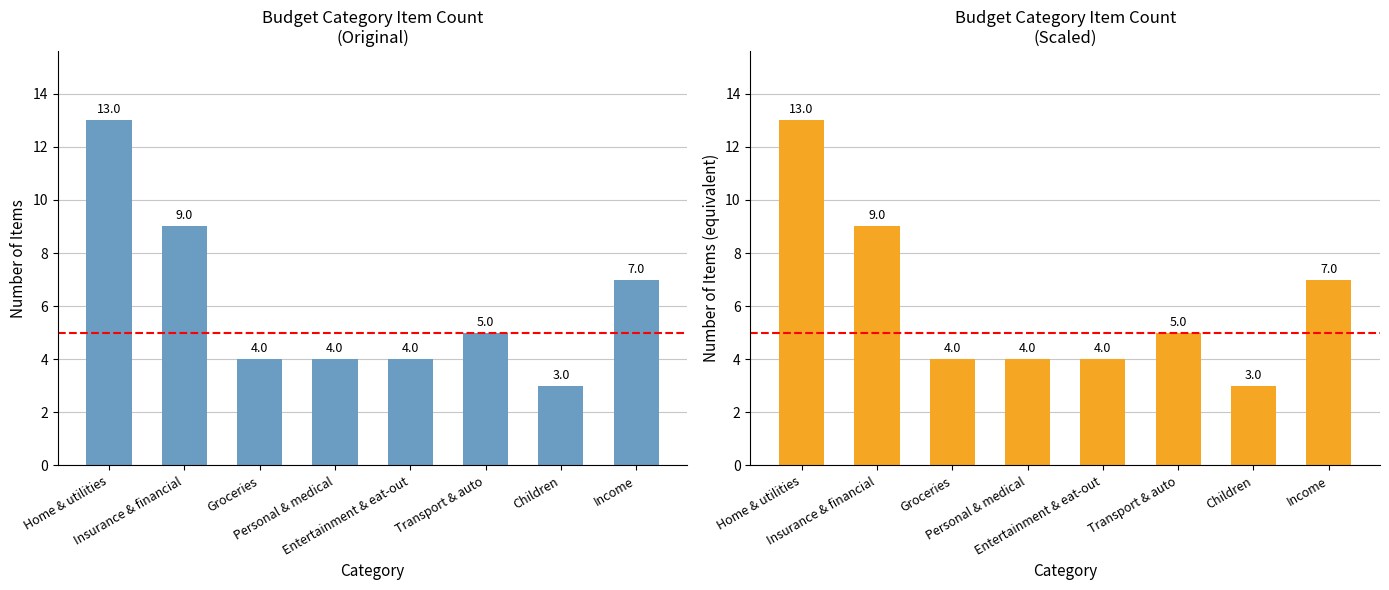

What is the approximate value at Entertainment & eat-out?

4